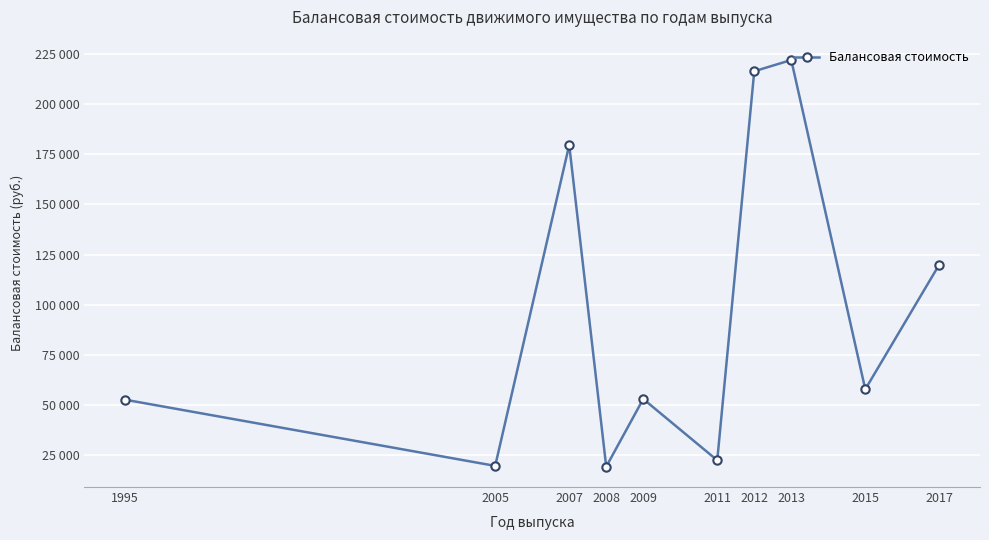

List the labels in order of value, largest first.

2013, 2012, 2007, 2017, 2015, 2009, 1995, 2011, 2005, 2008